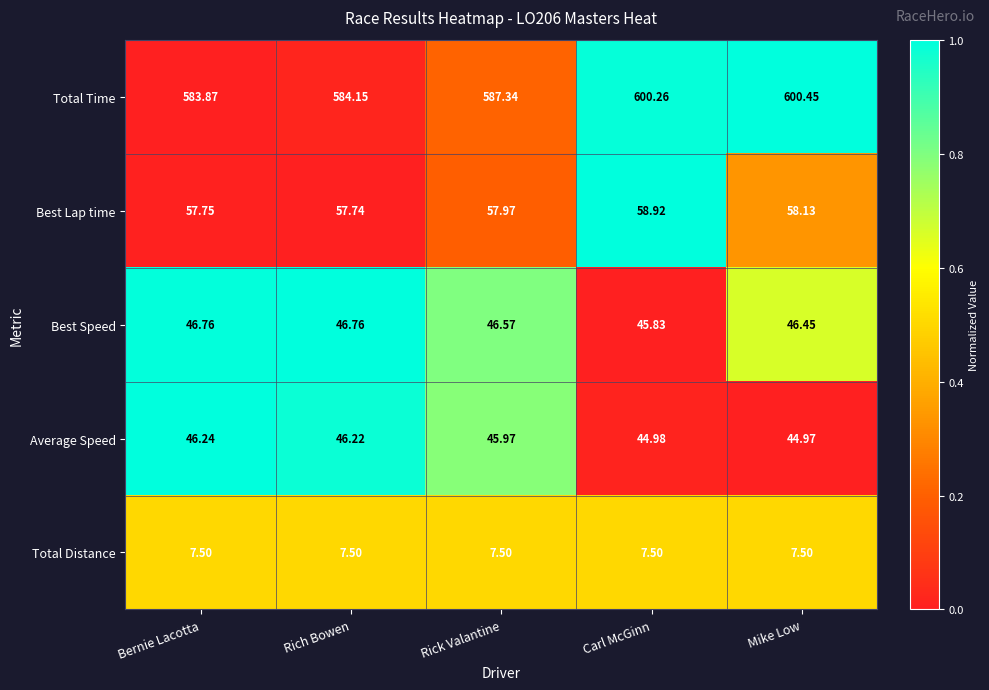

List the labels in order of Average Speed value, largest first.

Bernie Lacotta, Rich Bowen, Rick Valantine, Carl McGinn, Mike Low